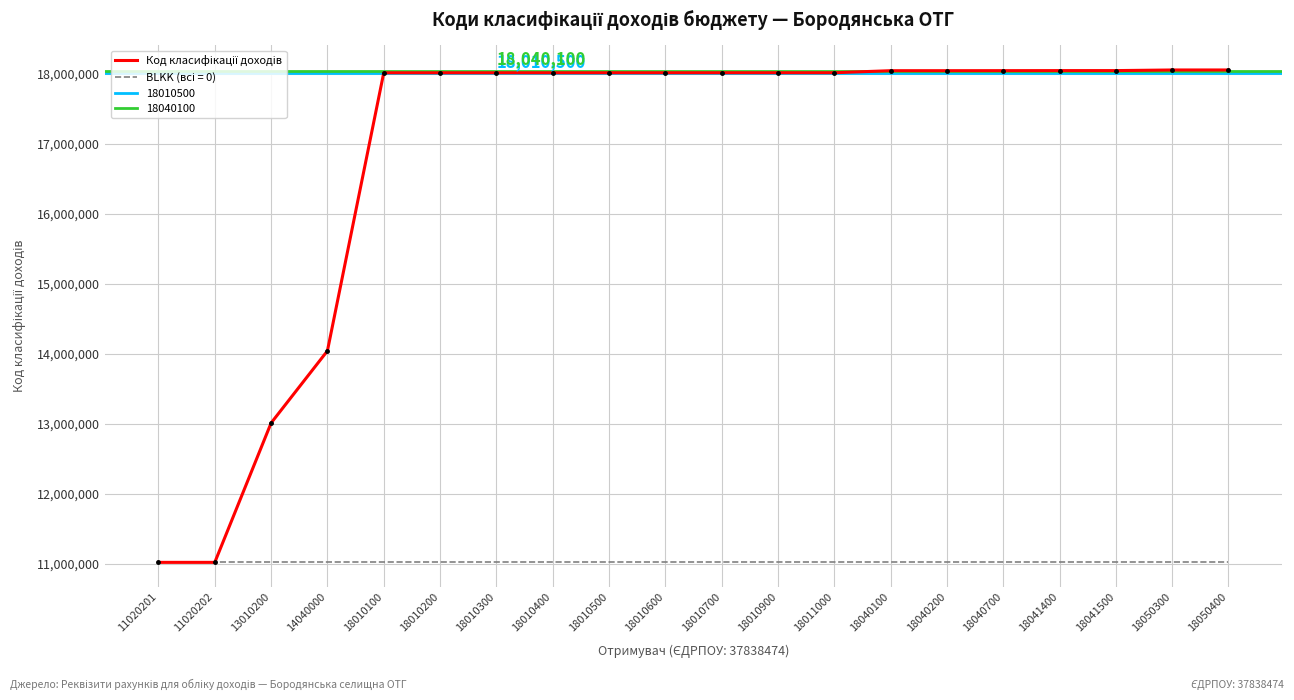

What is the ratio of the value at 18041400 to the value at 13010200?

1.4